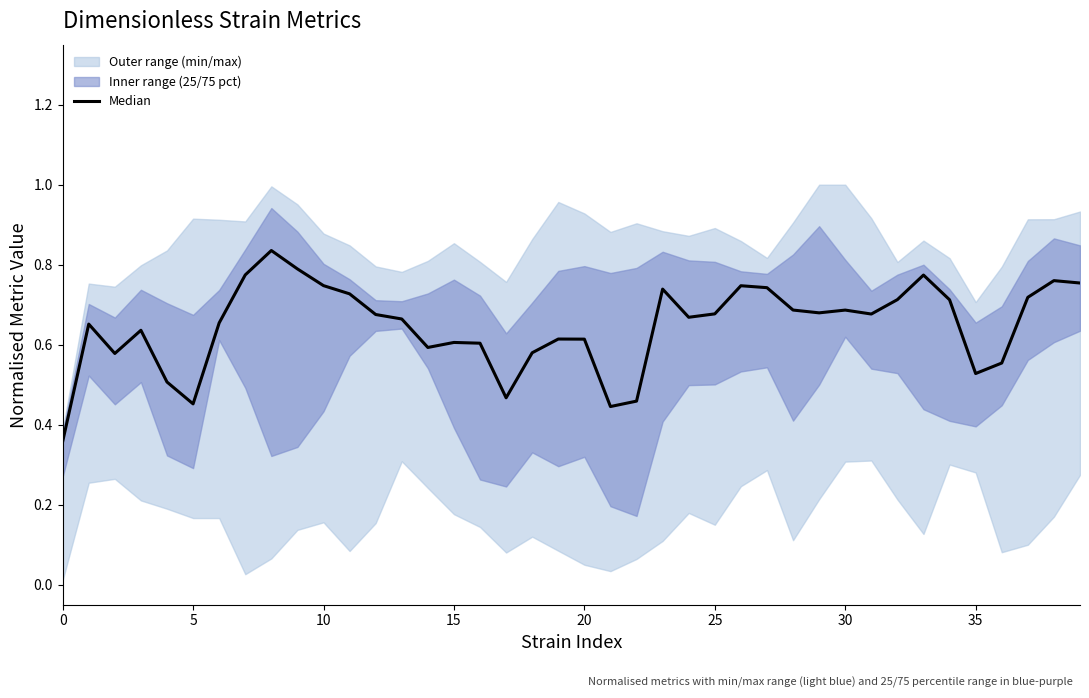

What is the label of the 39th point from the left?

38